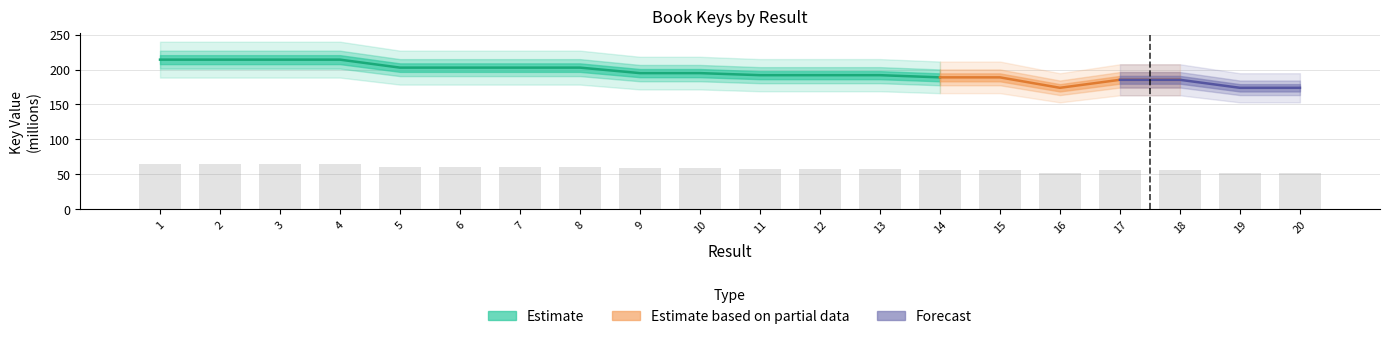

What is the approximate value at 19?

52.2